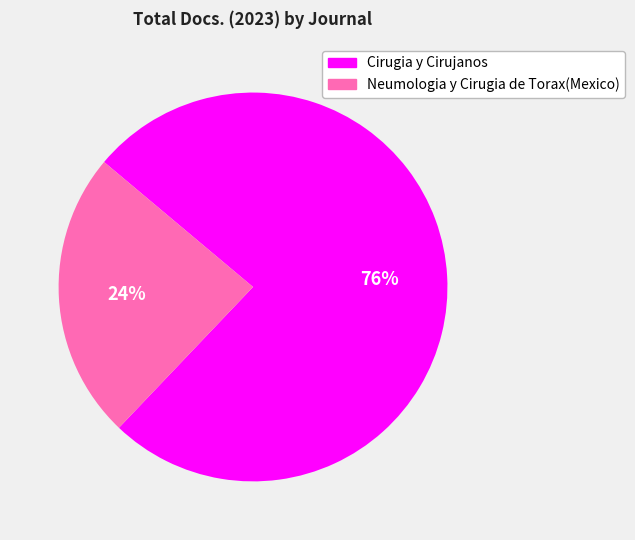

Between Cirugia y Cirujanos and Neumologia y Cirugia de Torax(Mexico), which is larger?

Cirugia y Cirujanos